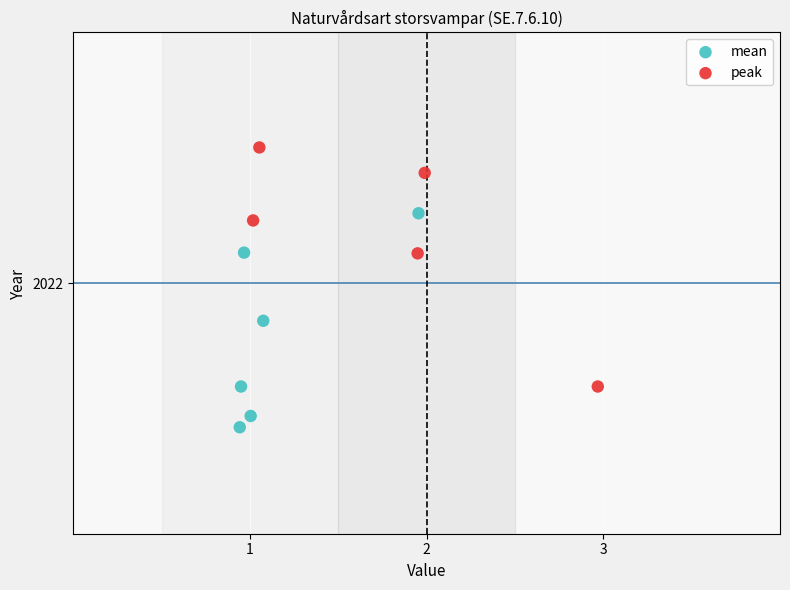

Which series has the widest spread of Y values?

peak